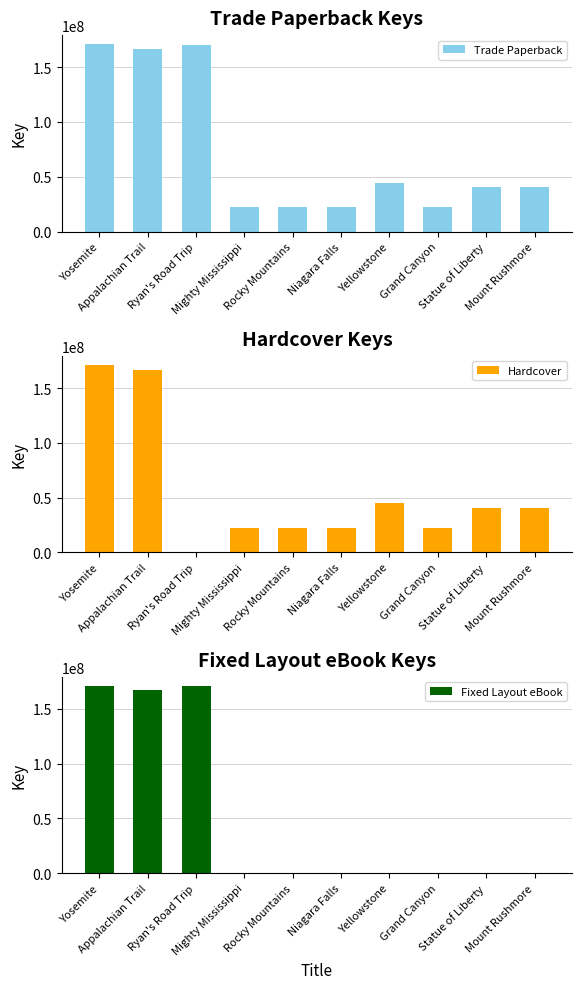

Read the Trade Paperback value at Ryan's Road Trip.

170712477